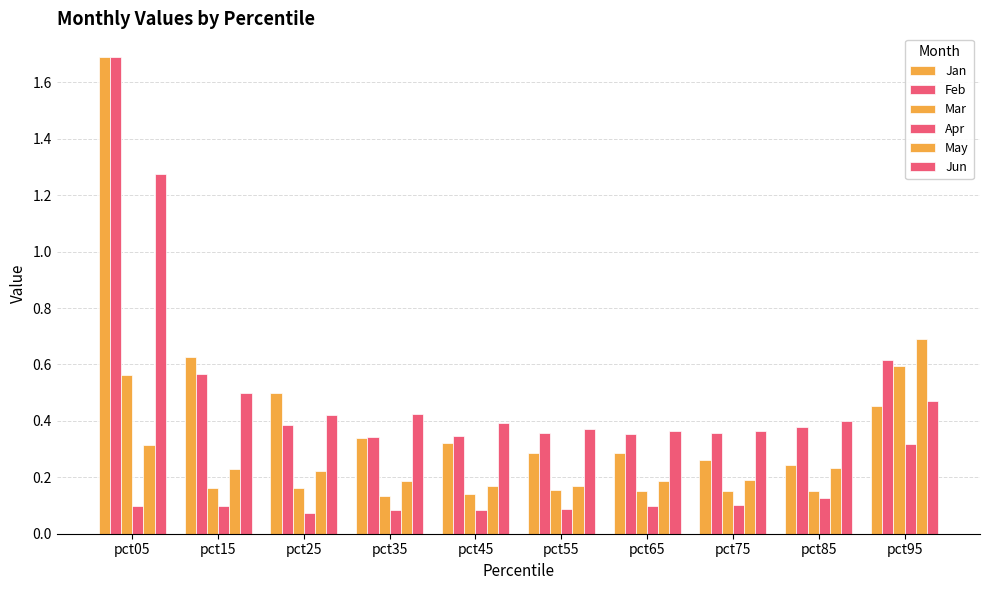

How many categories are shown in the chart?

10